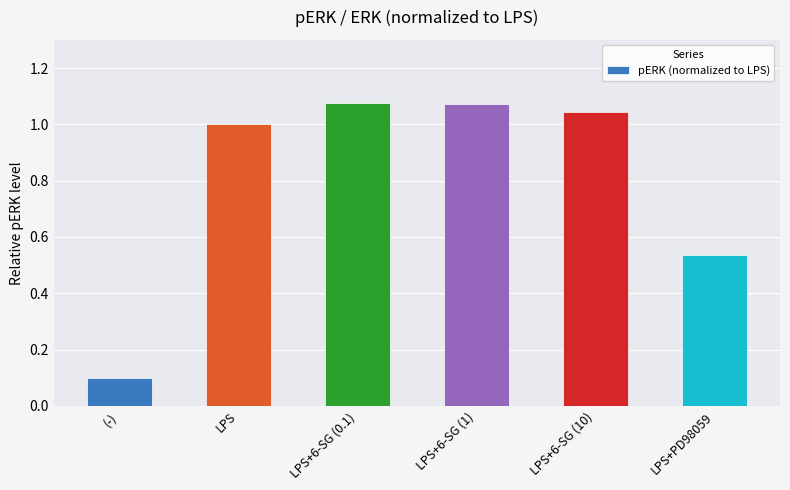

Is it true that the value at LPS is 1.0?

True